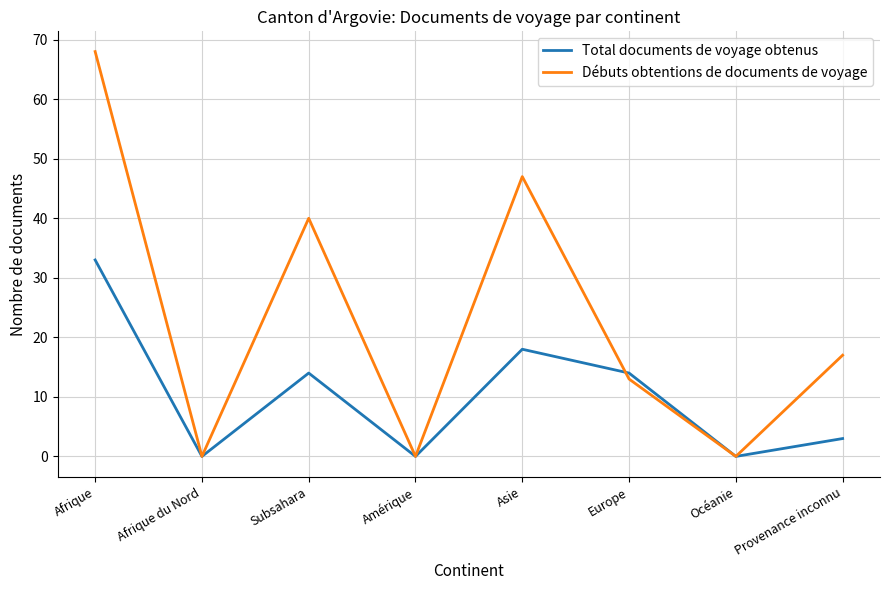

What position from the left is Océanie?

7